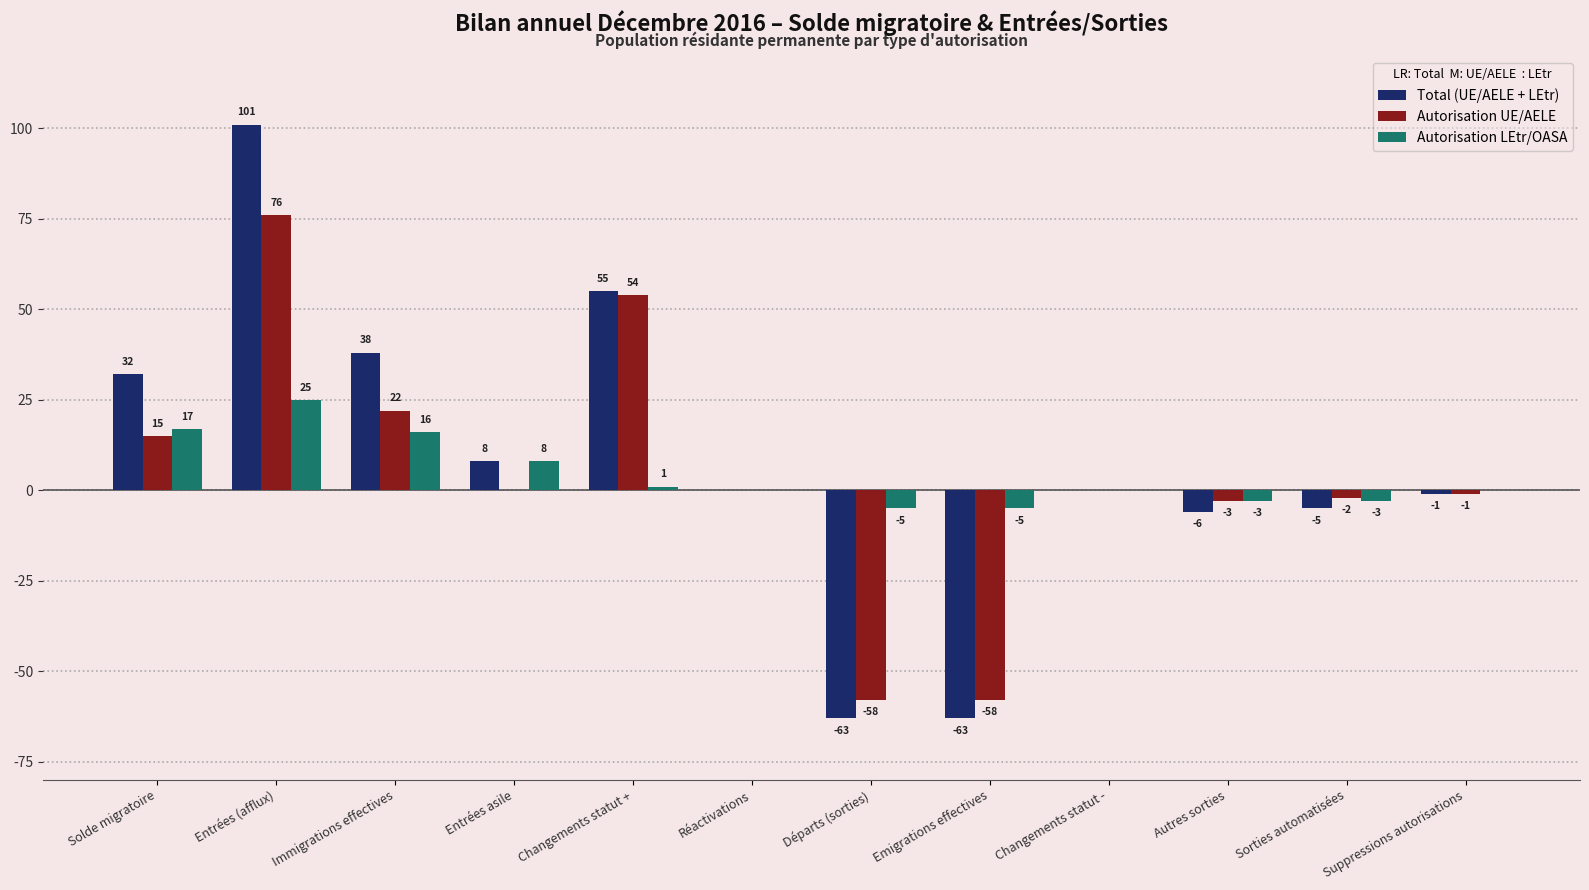

Count the number of categories in the chart.

12